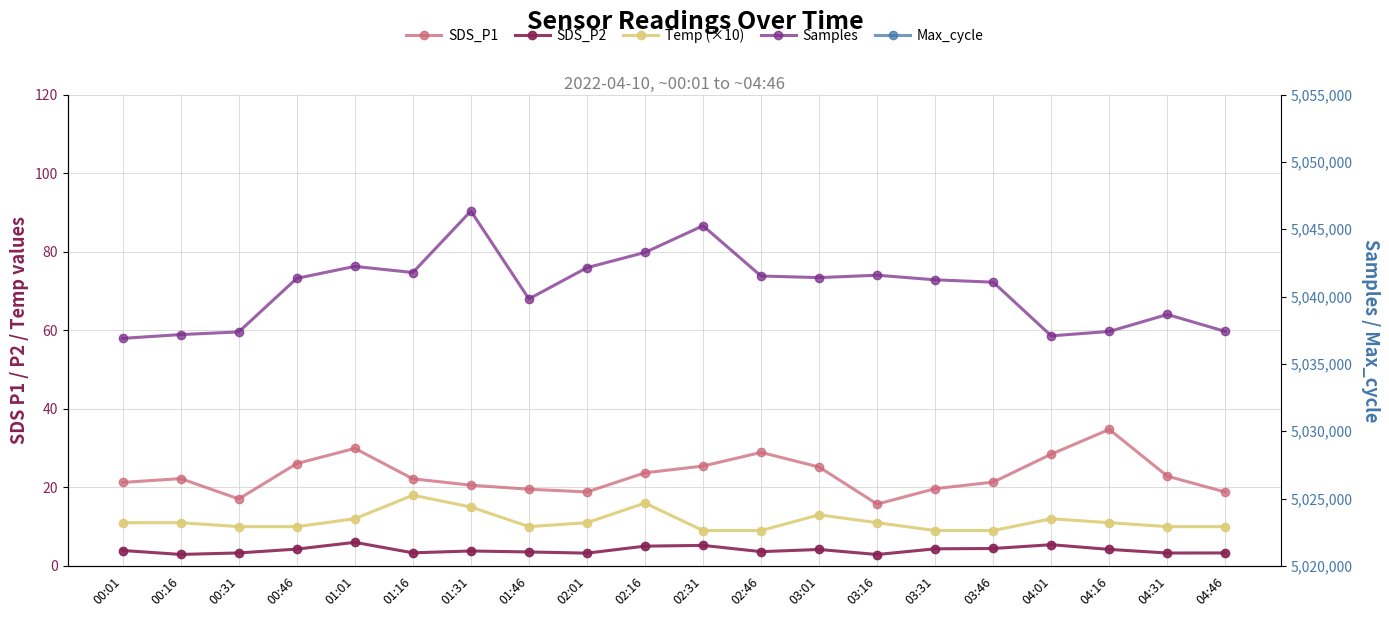

Read the Max_cycle value at 03:46.

20041.0